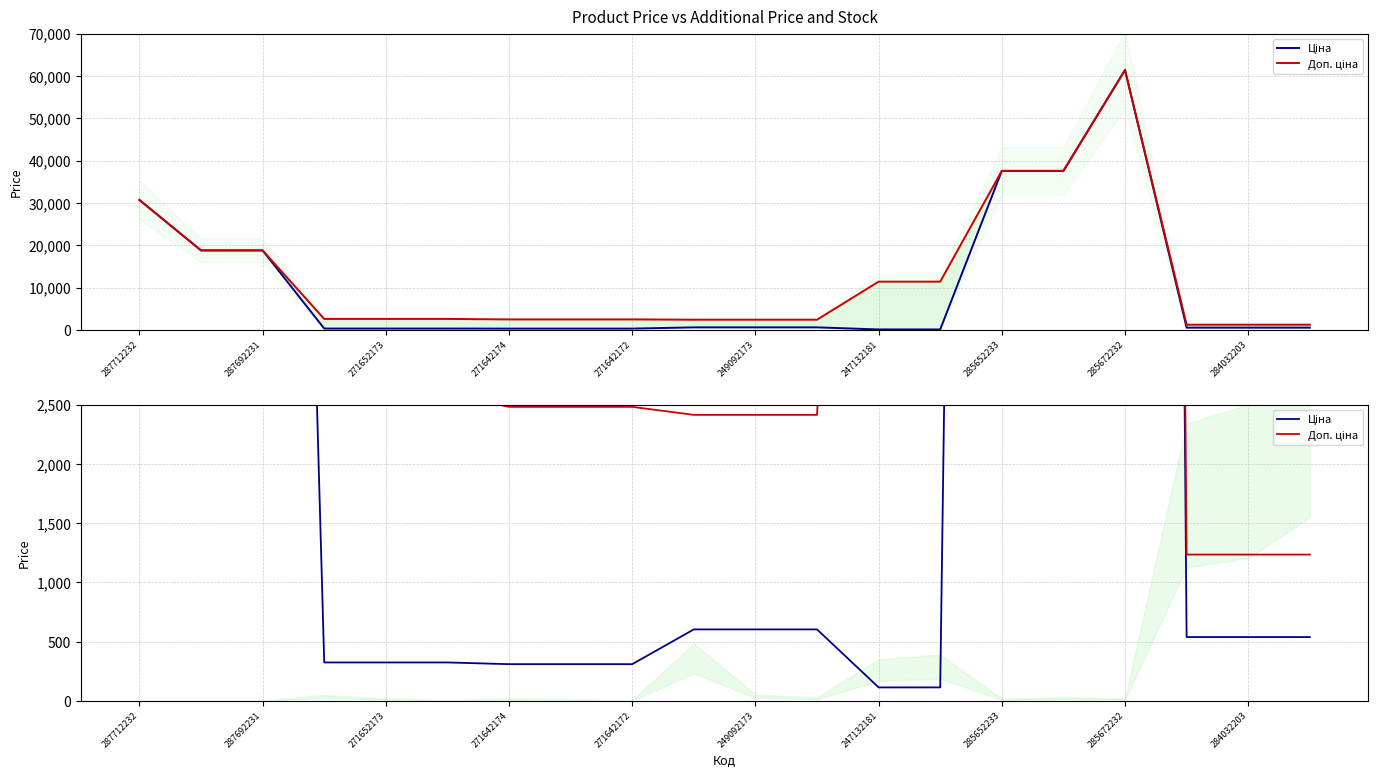

At 285652233, list the series in order from largest to smallest.

Доп. ціна, Ціна